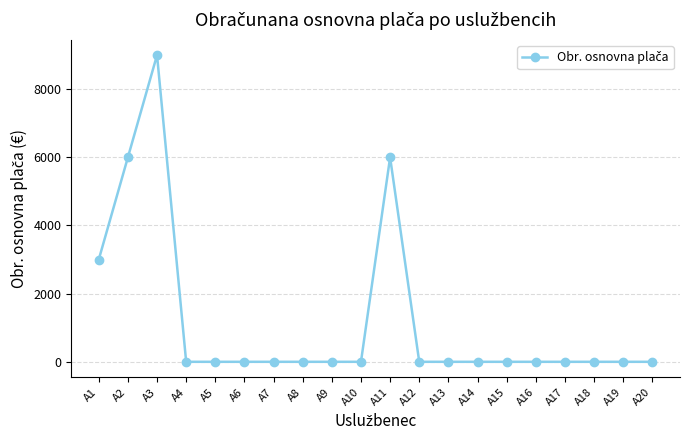

How many lines are shown in the chart?

1